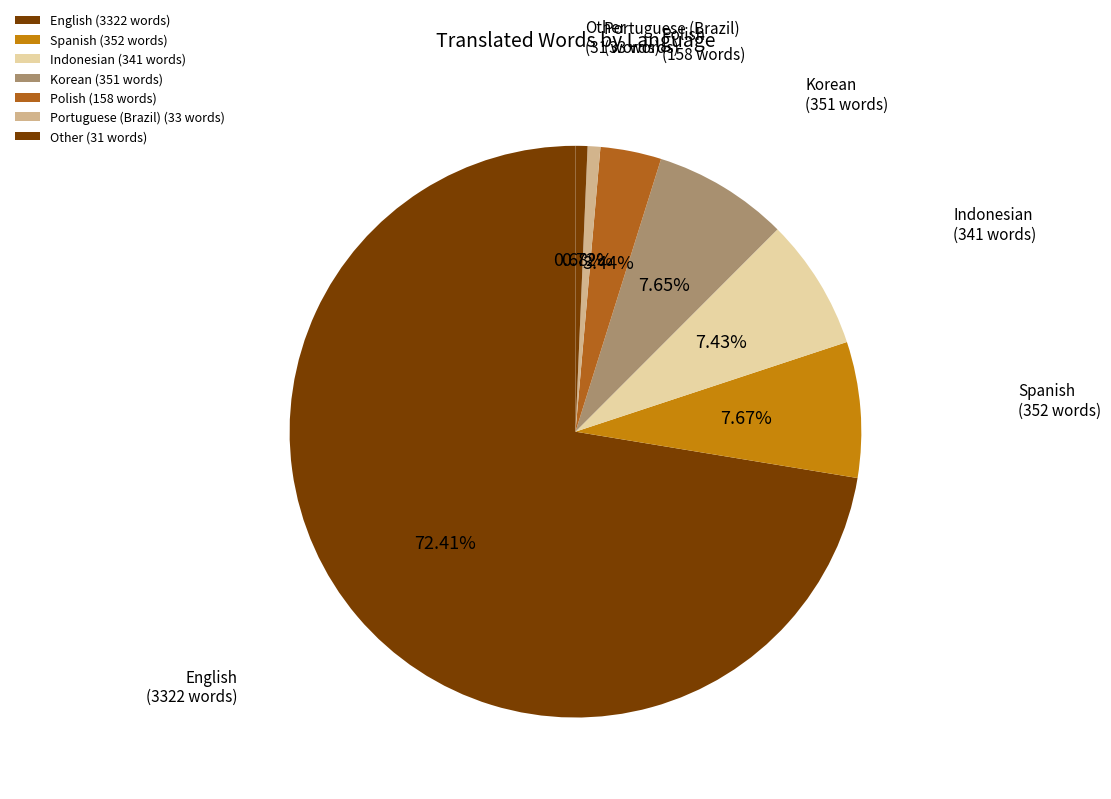

To the nearest percent, what portion does Portuguese (Brazil) represent?

1%